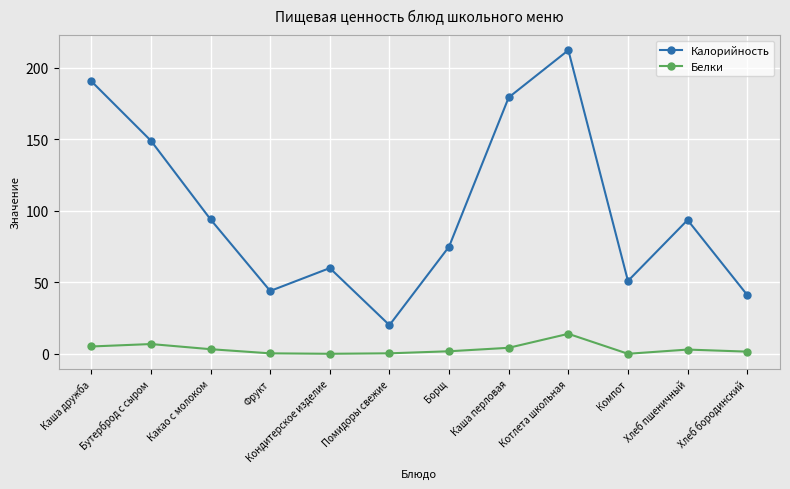

Is the value of Калорийность at Котлета школьная greater than the value of Белки at Каша перловая?

Yes